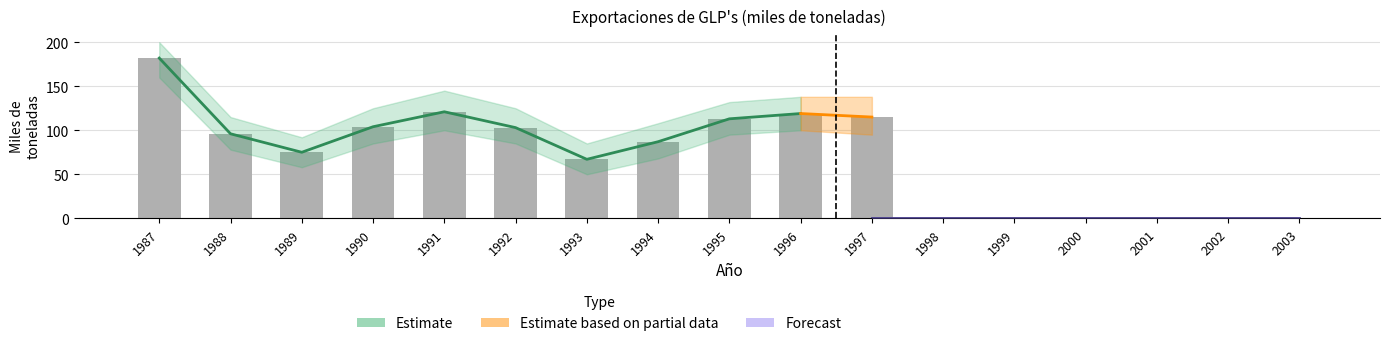

What is the difference between the highest and lowest values at 1997?

115